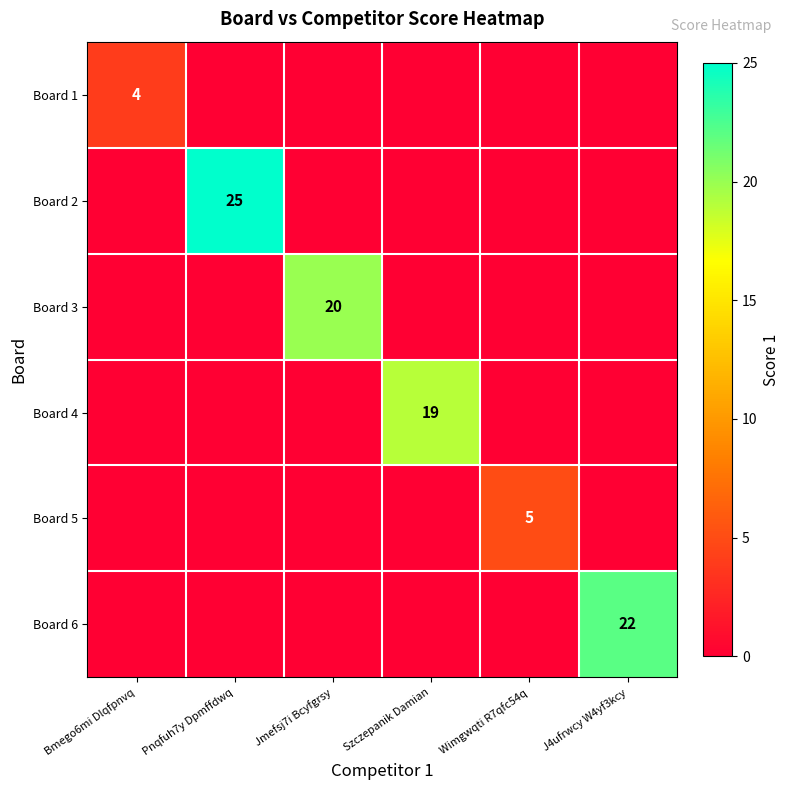

Is the value of Board 3 at Jmefsj7i Bcyfgrsy greater than the value of Board 1 at Bmego6mi Dlqfpnvq?

Yes